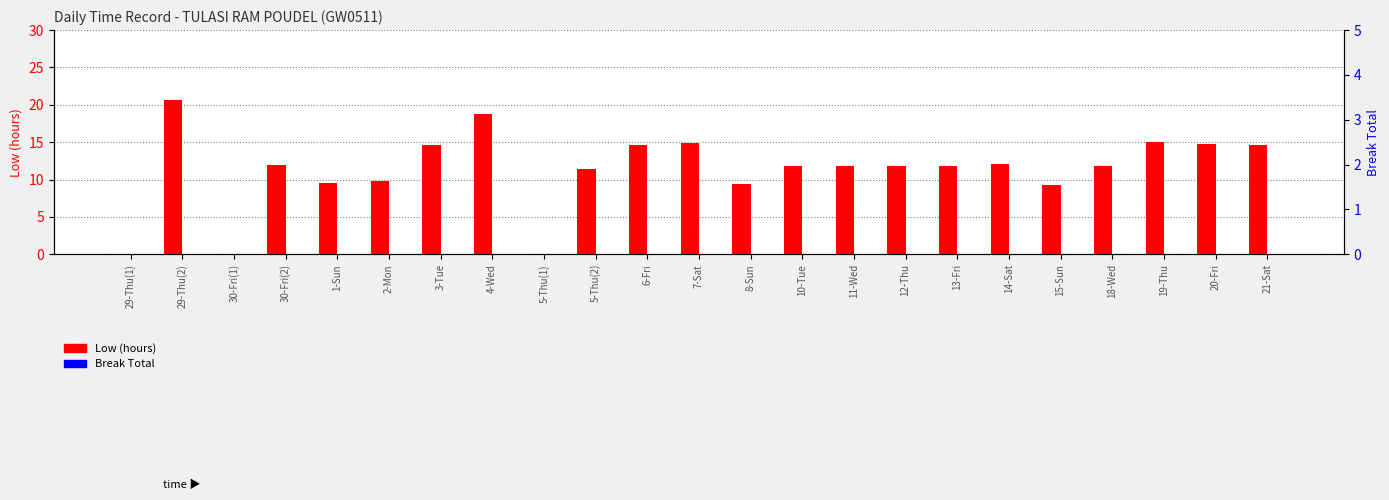

True or false: Low (hours) has a value of 14.2 at 8-Sun.

False